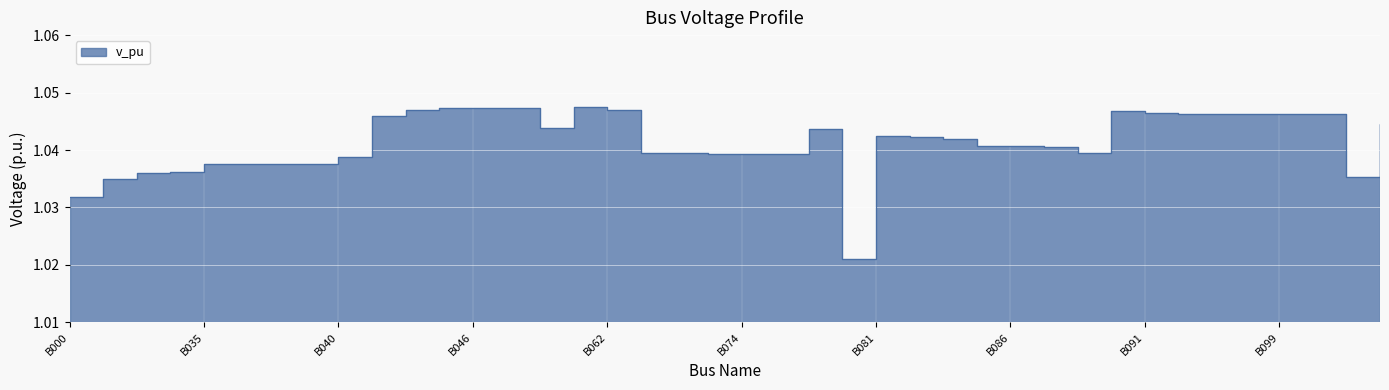

At which category does the chart reach its minimum across all series?

B079